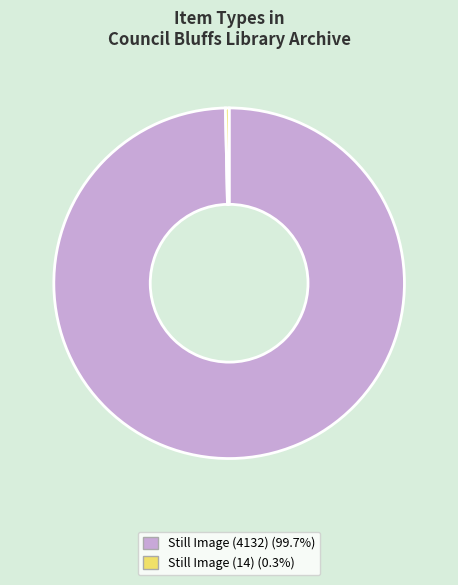

Is there a majority slice in this chart?

Yes